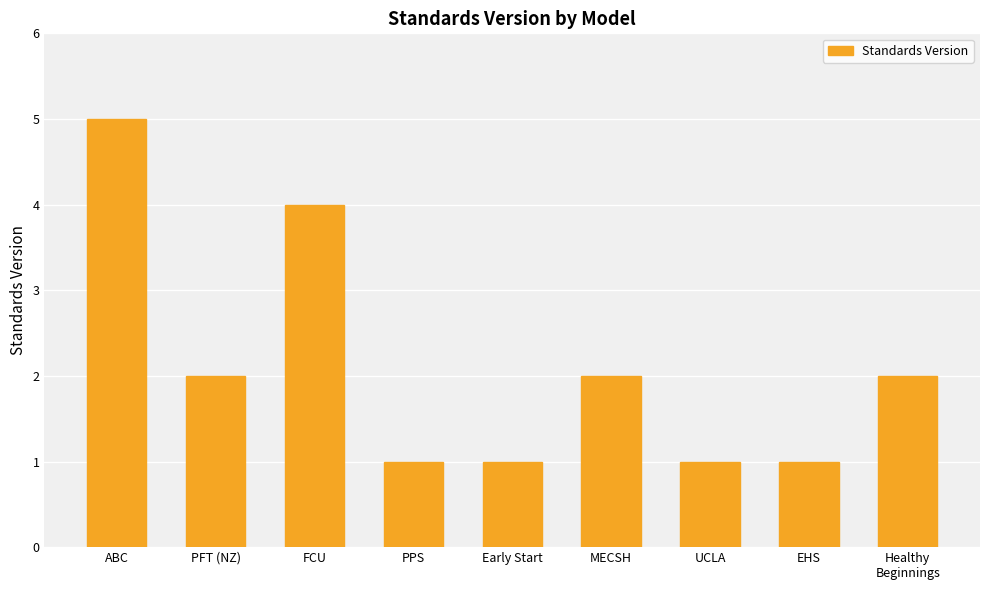

Reading left to right, what are all the values shown in this chart?

5	2	4	1	1	2	1	1	2